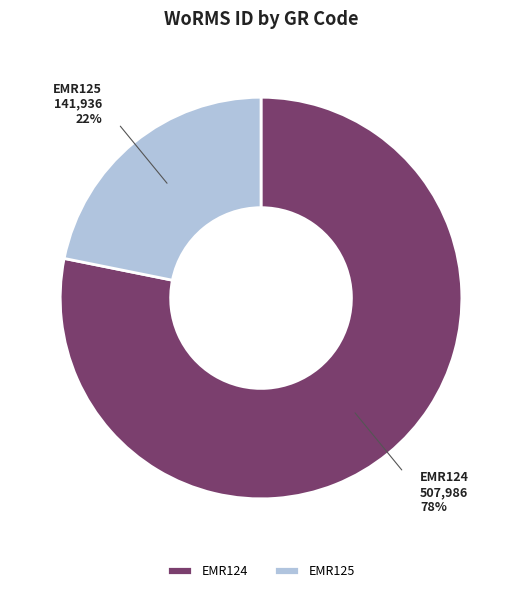

Is the sum of EMR124 and EMR125 greater than half?

Yes